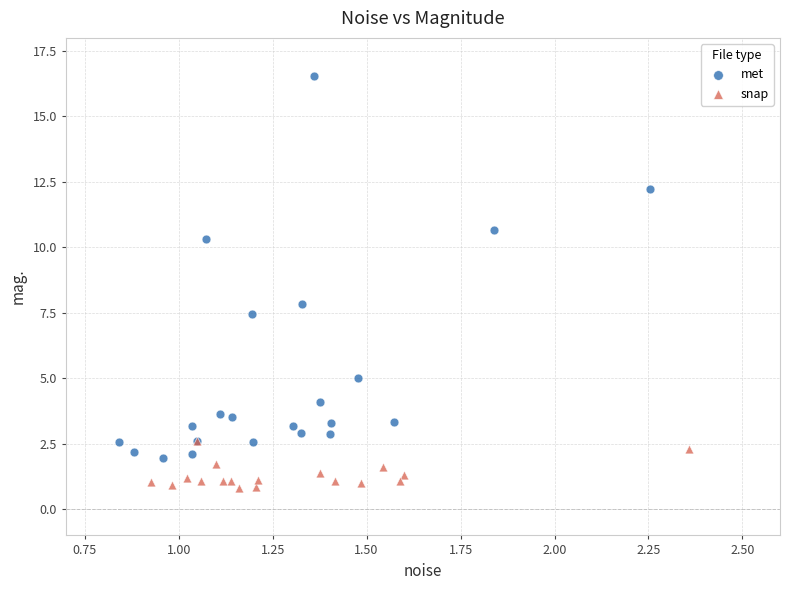

Which series contains the highest Y value?

met